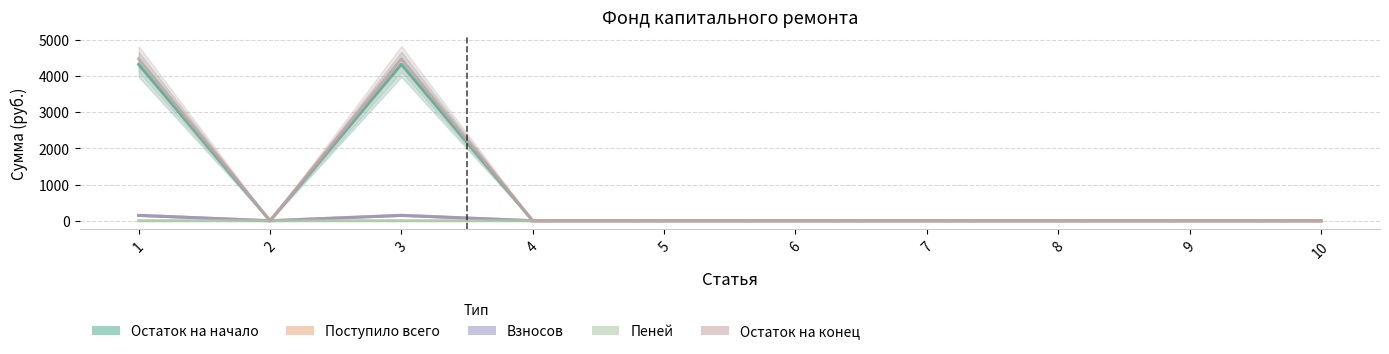

Between 4 and 9, which series saw the biggest shift?

Остаток на начало